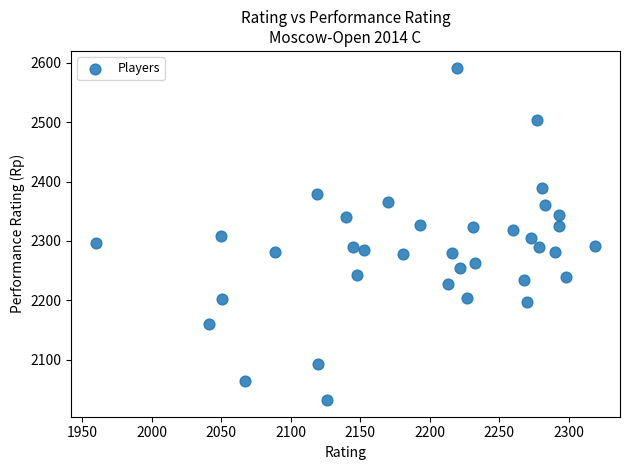

What is the range of Y values (max minus min)?

560